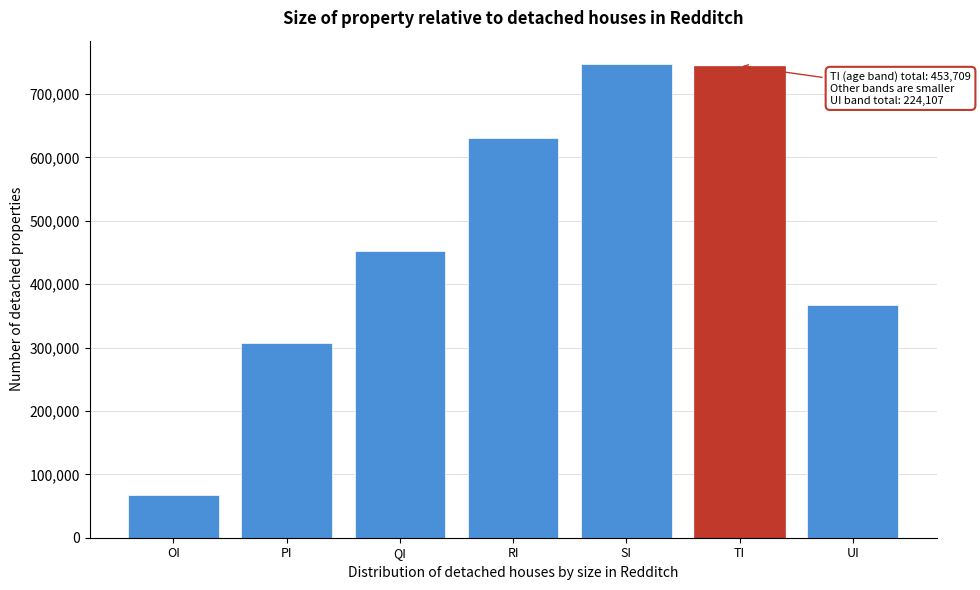

What is the label of the 2nd bar from the right?

TI